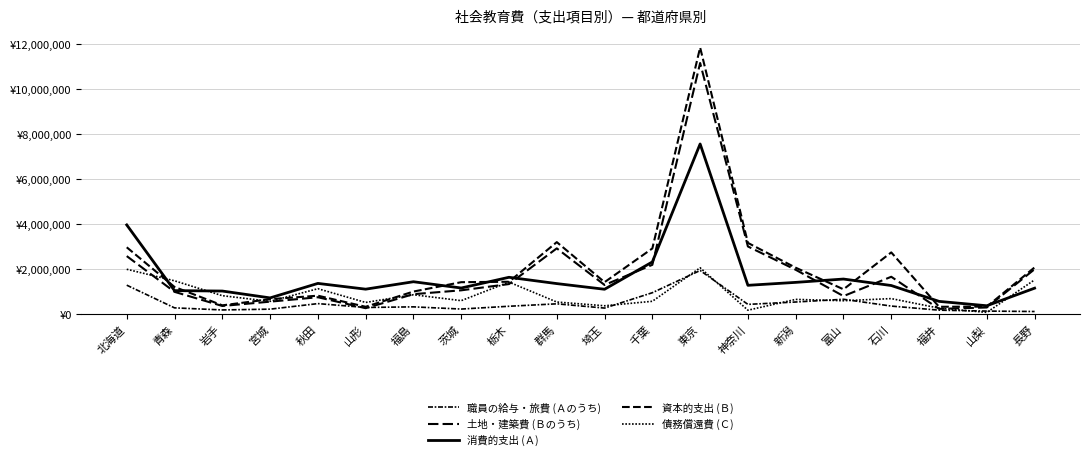

Does the chart display data point markers on the line(s)?

No